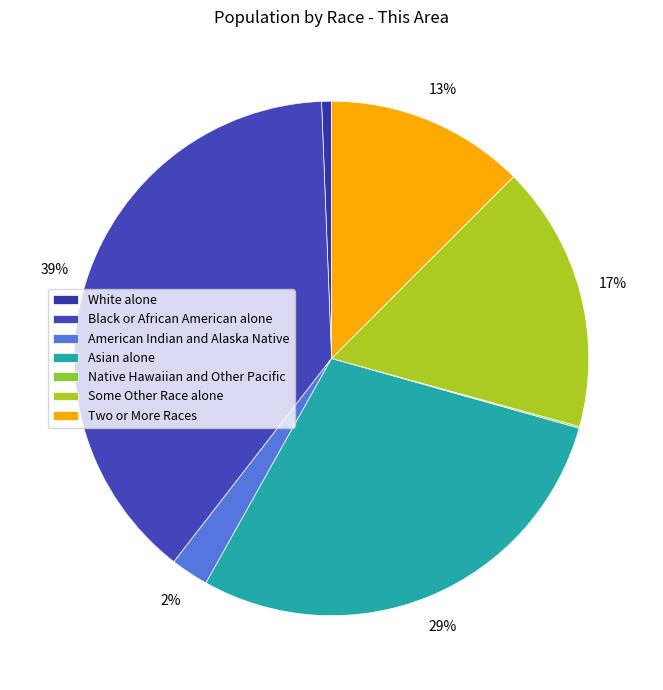

What is the total percentage of Native Hawaiian and Other Pacific and White alone?

0.7%